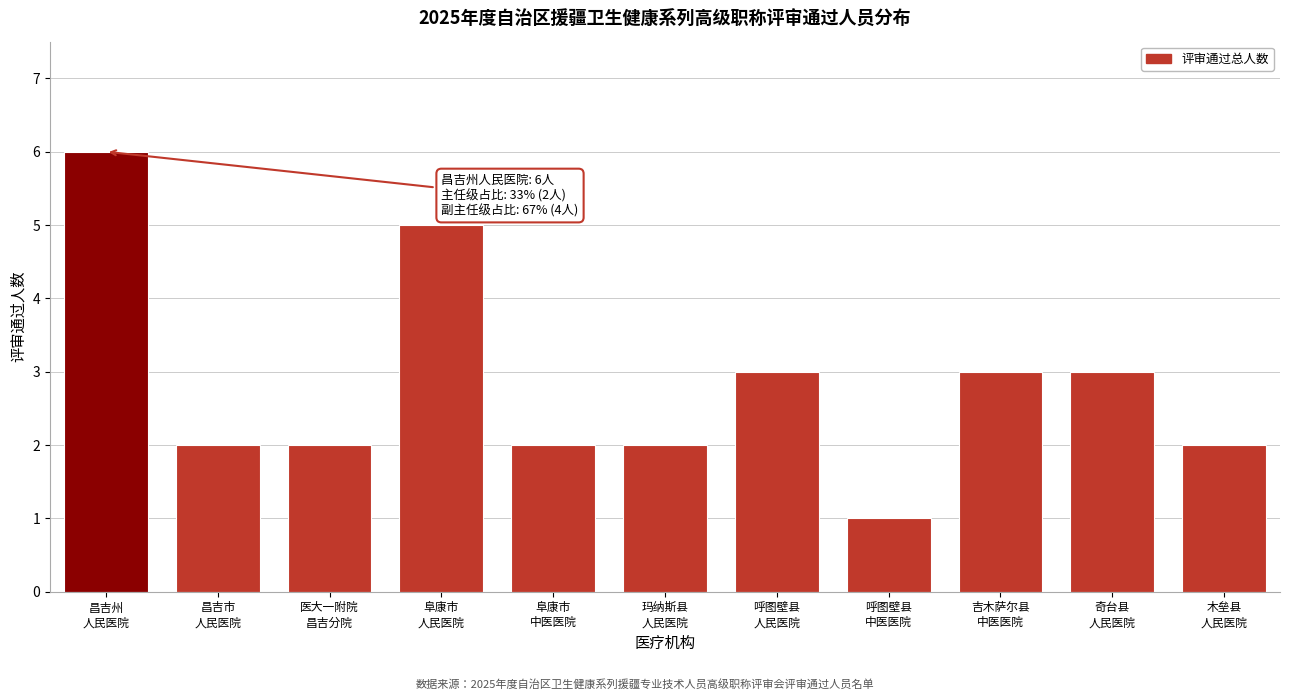

Reading right to left, transcribe all the data shown in this chart.

2	3	3	1	3	2	2	5	2	2	6